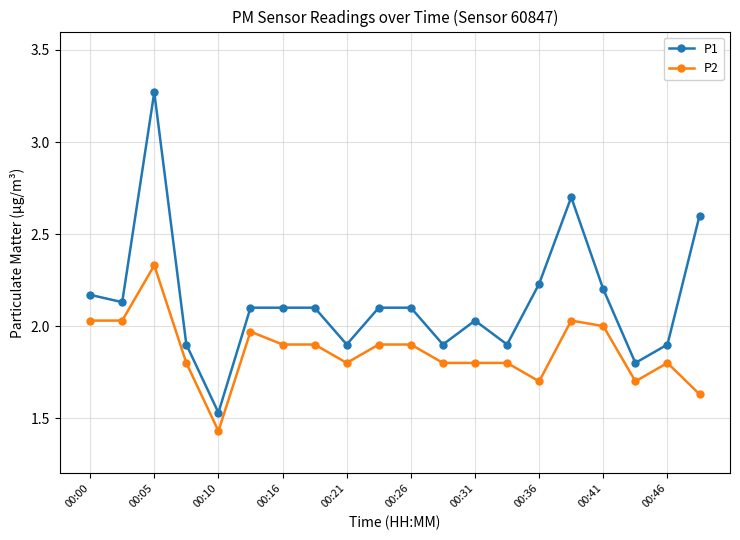

True or false: P2 has more than 0 points higher than both neighbors.

True